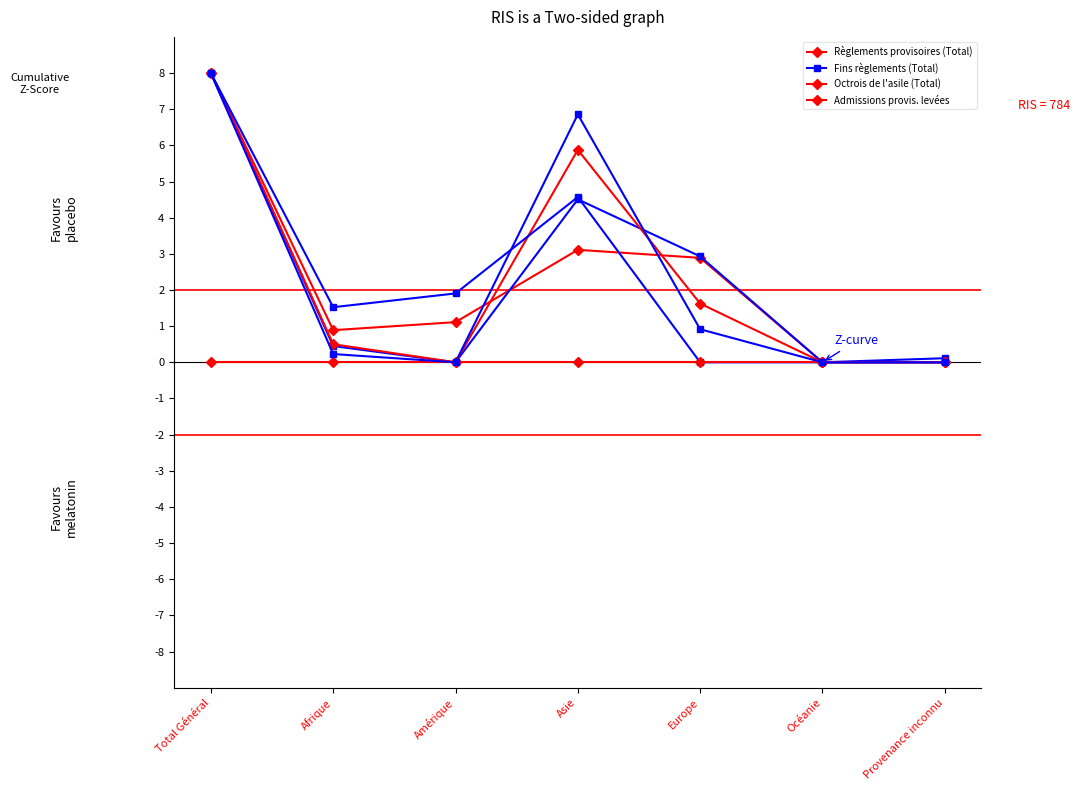

What is the sum of all Octrois de l'asile (Total) values?

16.0